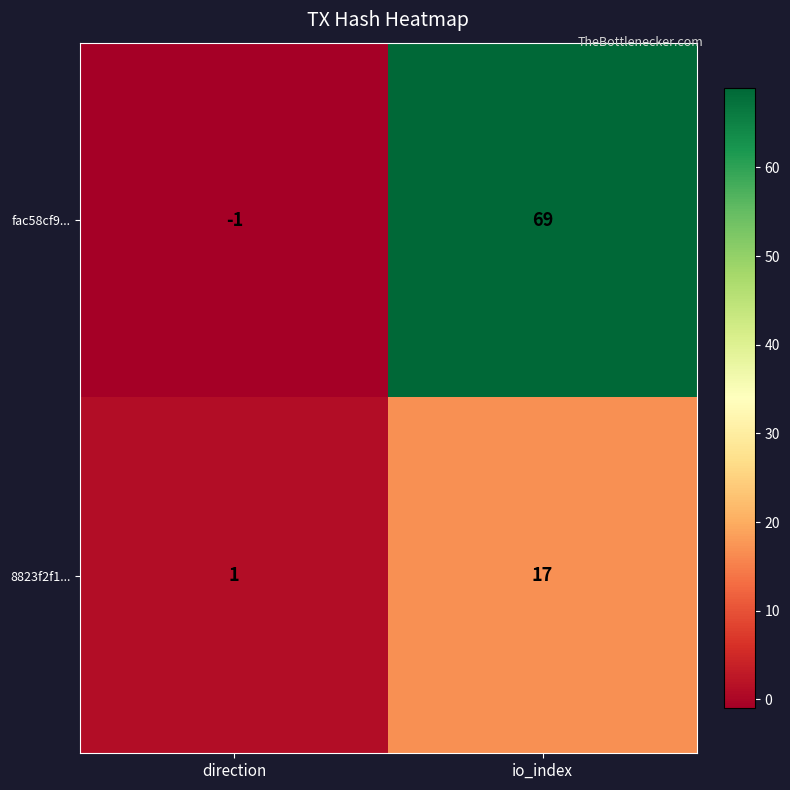

List the series in order of their overall mean, lowest first.

8823f2f1..., fac58cf9...